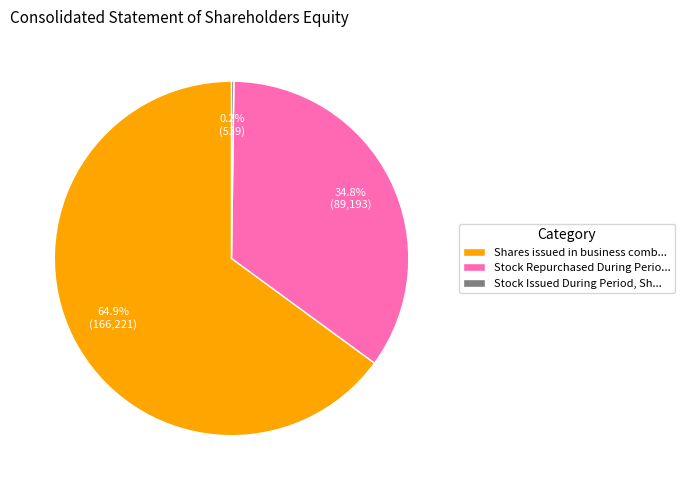

Combined, do Shares issued in business comb... and Stock Repurchased During Perio... account for over 50%?

Yes